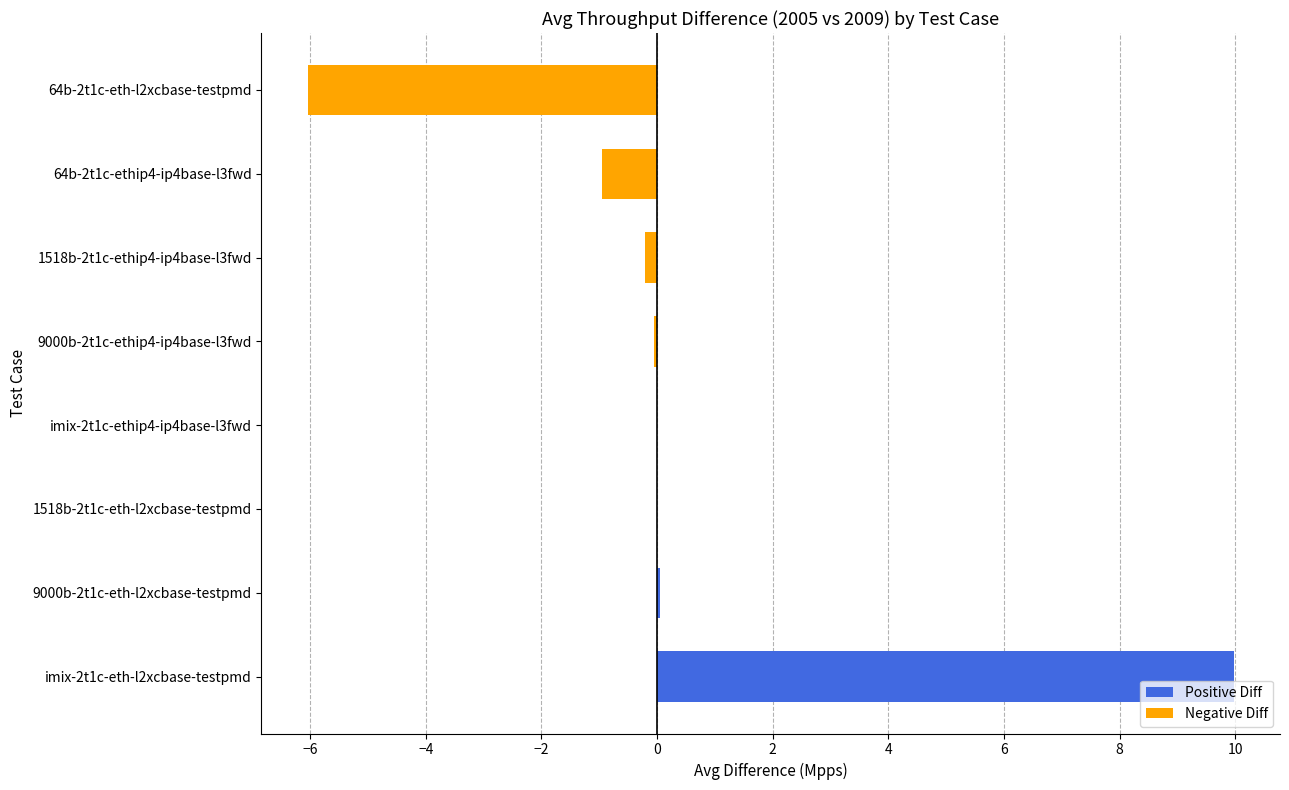

What is the maximum value shown in the chart?

10.0